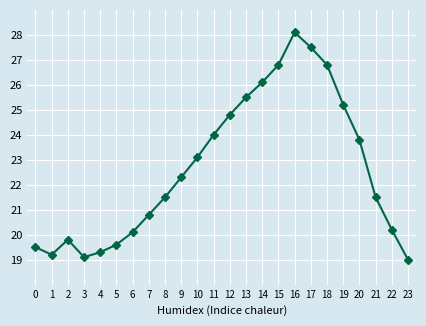

At which label does the data first exceed 22?

9